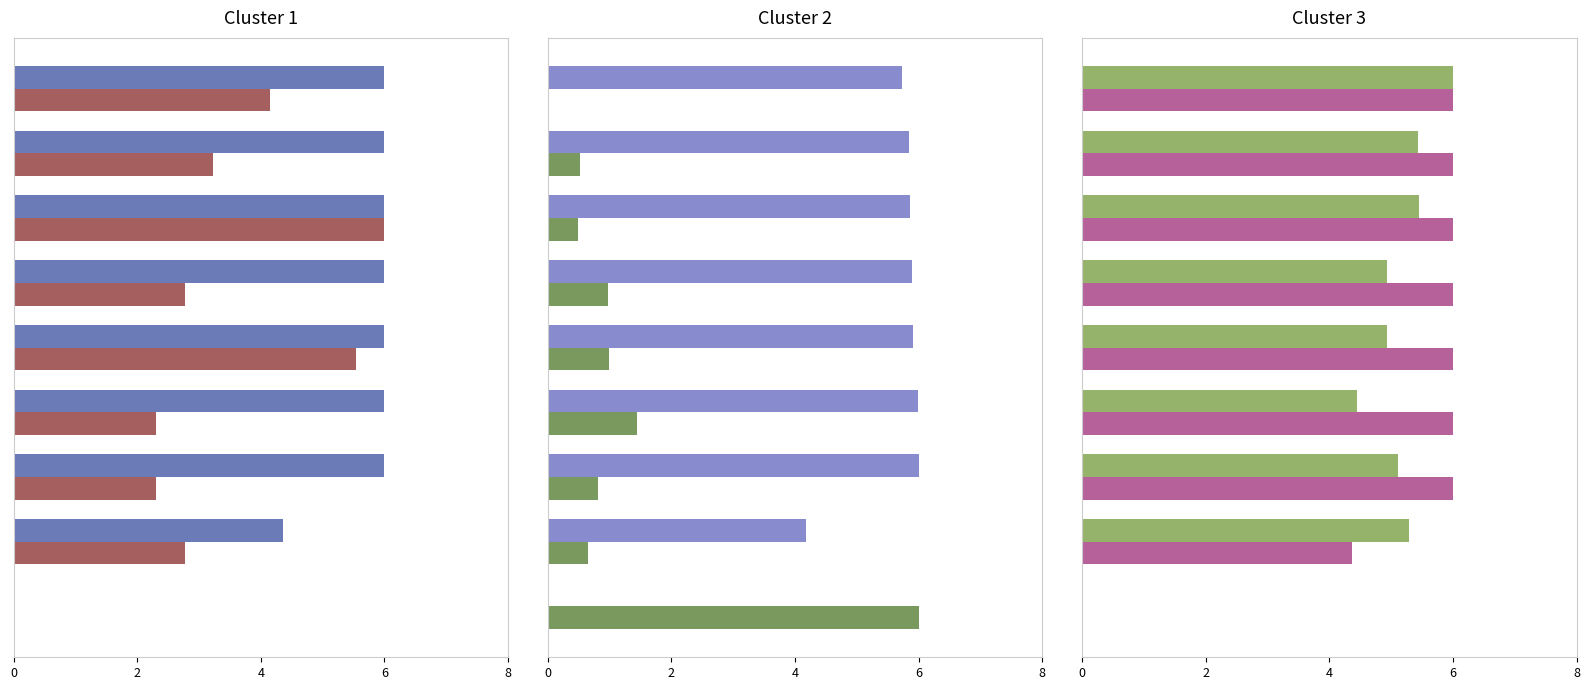

Are the bars grouped side by side (vs. stacked)?

Yes